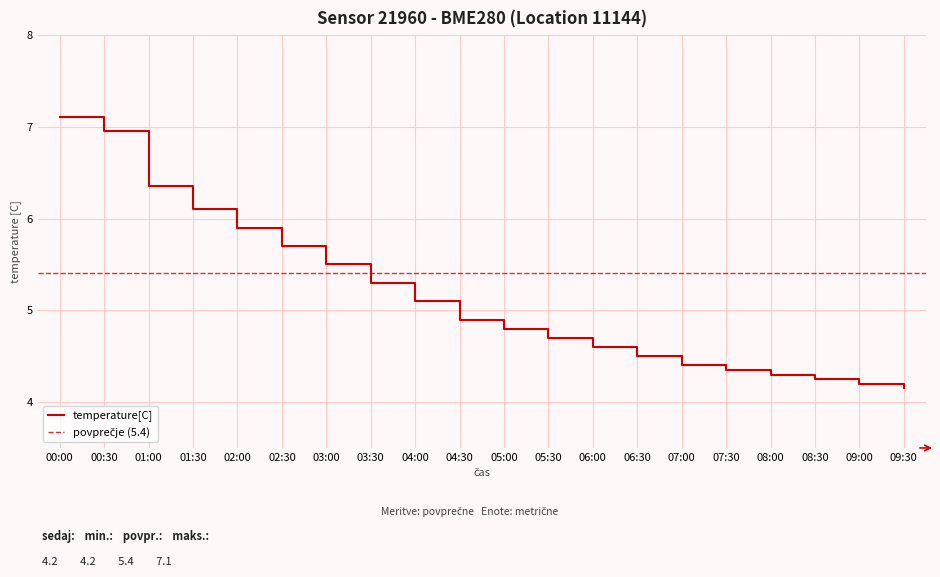

Reading left to right, what are all the values shown in this chart?

7.1	7.0	6.4	6.1	5.9	5.7	5.5	5.3	5.1	4.9	4.8	4.7	4.6	4.5	4.4	4.3	4.3	4.2	4.2	4.2